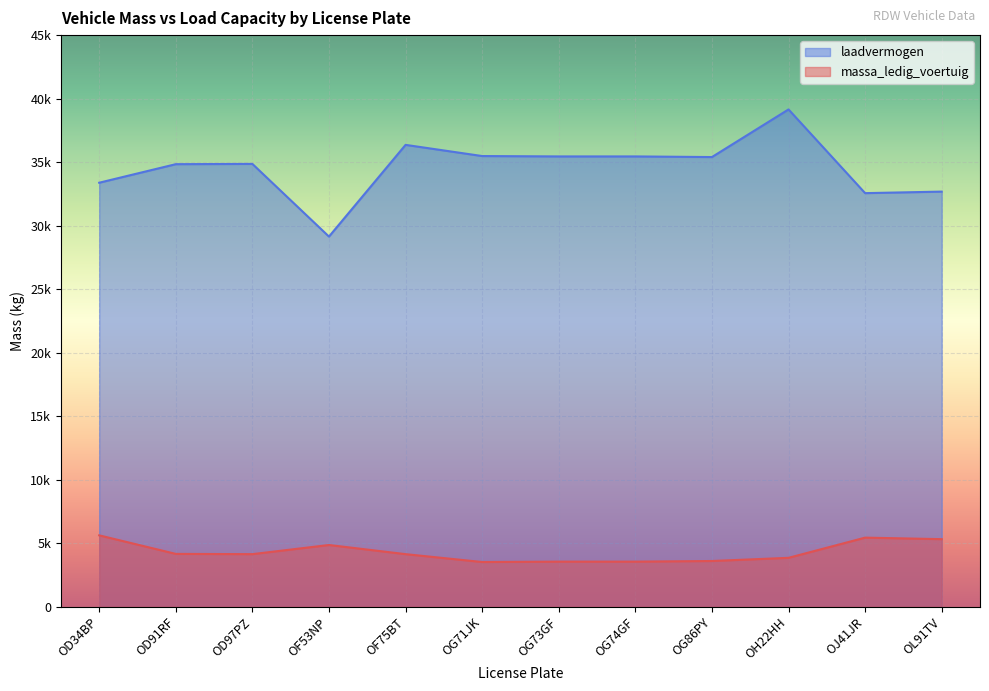

Which category has the highest value in the laadvermogen series?

OH22HH